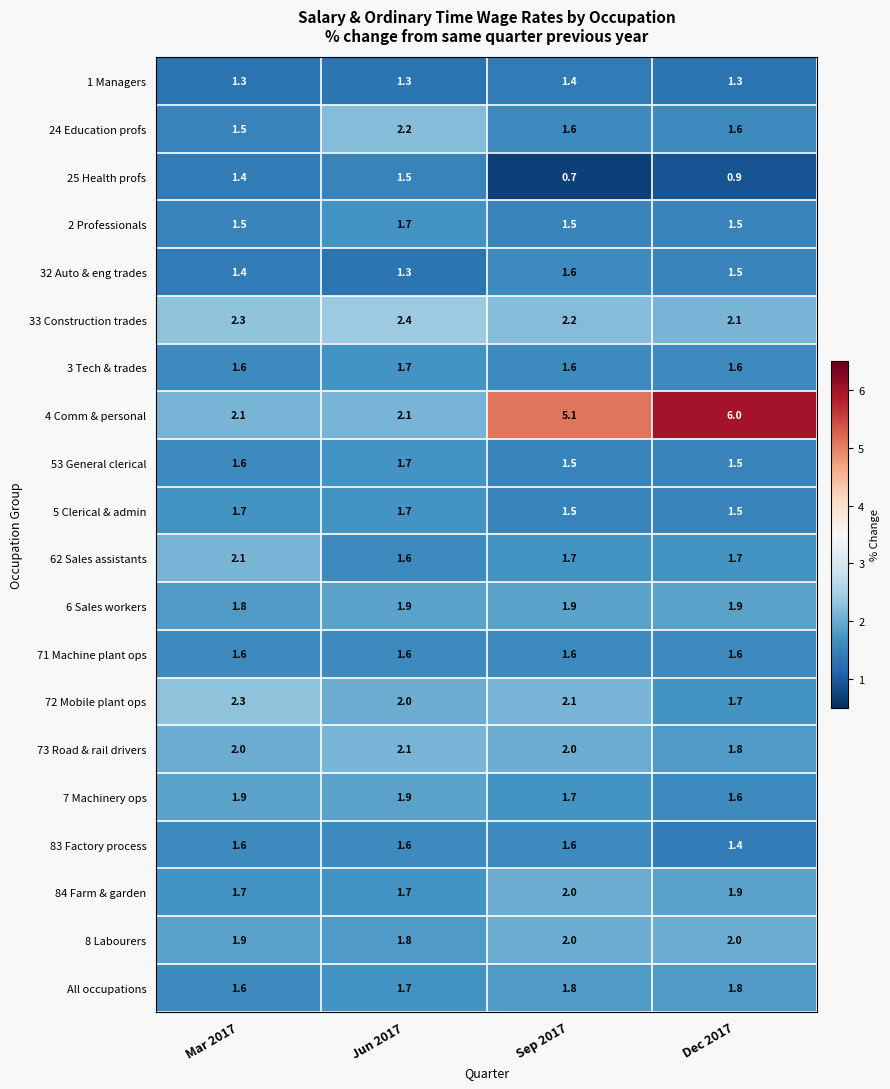

At which category is the sum across all series the highest?

Sep 2017